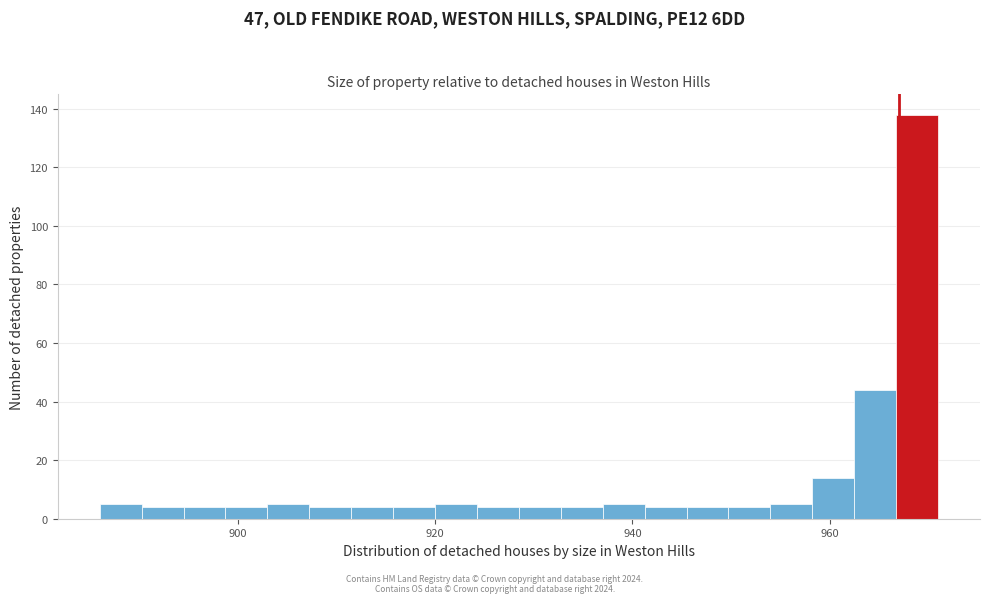

Read against the x-axis, roughly where is the centre of the tallest bar?

968